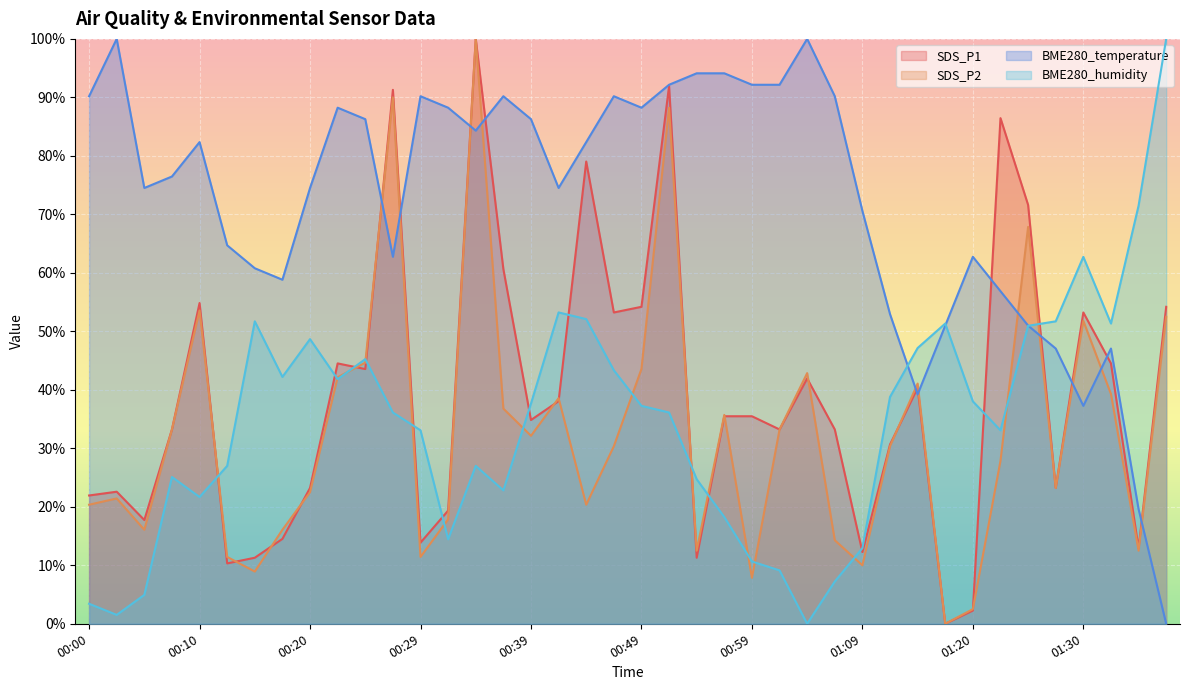

Between 00:39 and 01:28, which series saw the biggest shift?

BME280_temperature